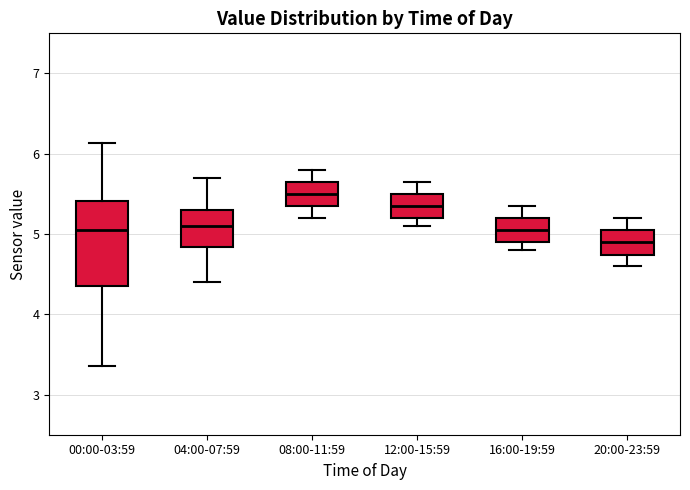

Reading left to right, transcribe this box plot: for each box, give where its median line is, the range the box spans, and where its two whiskers end, as read against the y-axis. The values are not printed on the chart, so give them approximately, as read against the axis.

00:00-03:59: median 5.1, box 4.4 to 5.4, whiskers 3.4 to 6.1
04:00-07:59: median 5.1, box 4.8 to 5.3, whiskers 4.4 to 5.7
08:00-11:59: median 5.5, box 5.4 to 5.7, whiskers 5.2 to 5.8
12:00-15:59: median 5.4, box 5.2 to 5.5, whiskers 5.1 to 5.7
16:00-19:59: median 5.1, box 4.9 to 5.2, whiskers 4.8 to 5.4
20:00-23:59: median 4.9, box 4.7 to 5.1, whiskers 4.6 to 5.2